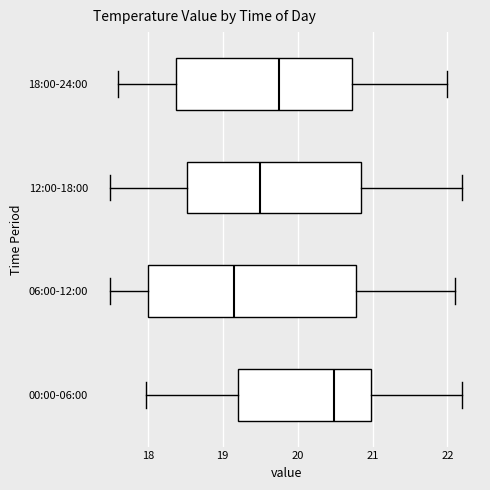

Reading bottom to top, read every box against the x-axis: the position of its median line, the range the box covers, and the ends of its whiskers. The values are not printed on the chart, so give them approximately, as read against the axis.

00:00-06:00: median 20.5, box 19.2 to 21.0, whiskers 18.0 to 22.2
06:00-12:00: median 19.2, box 18.0 to 20.8, whiskers 17.5 to 22.1
12:00-18:00: median 19.5, box 18.5 to 20.9, whiskers 17.5 to 22.2
18:00-24:00: median 19.8, box 18.4 to 20.7, whiskers 17.6 to 22.0